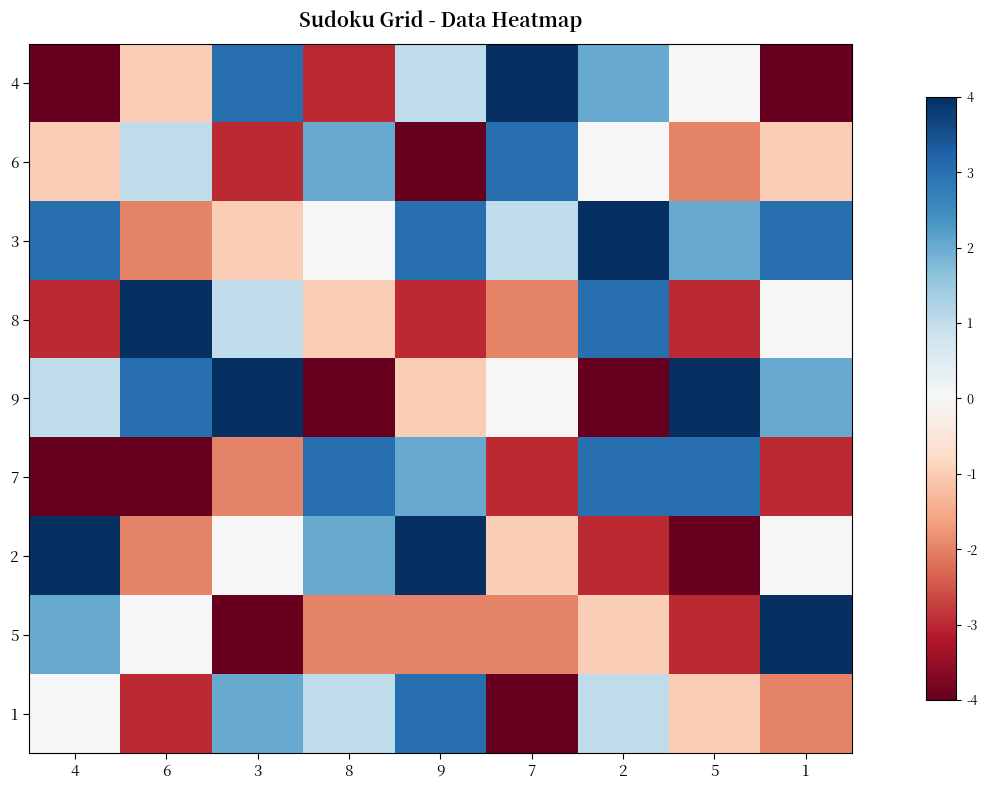

Count the number of data series in this chart.

9